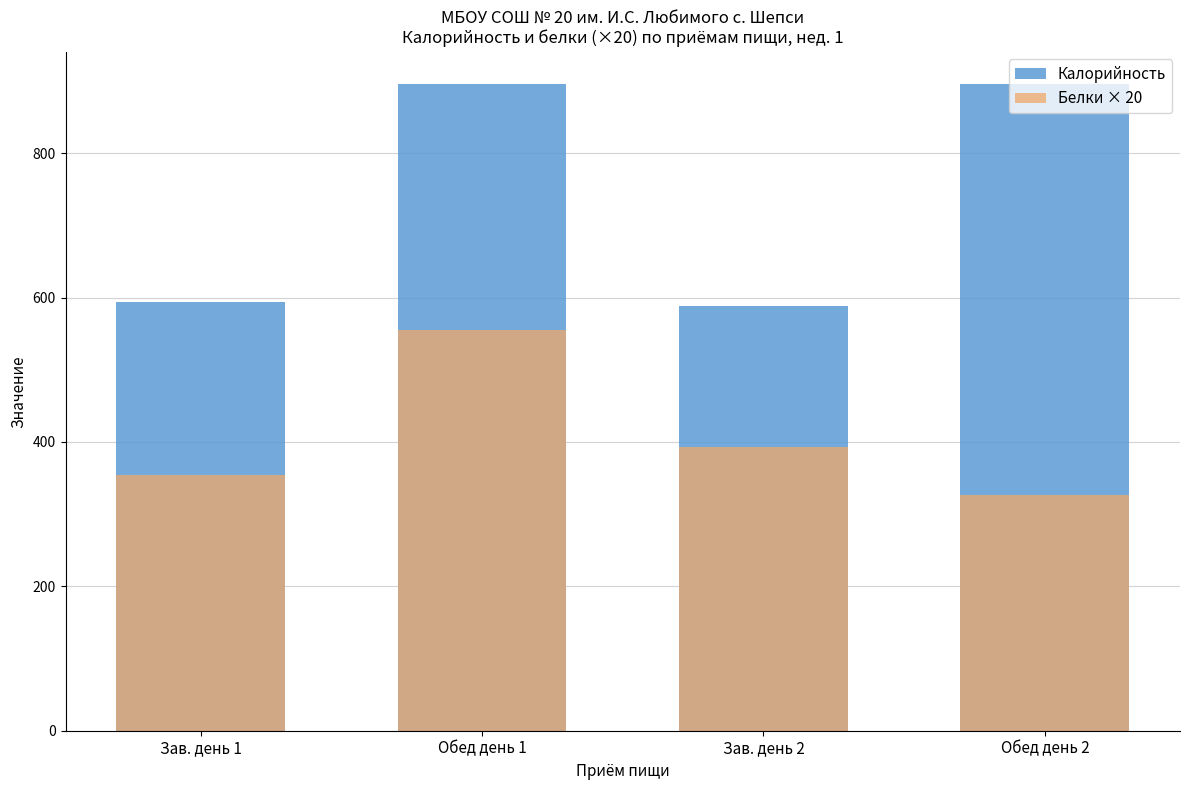

Reading left to right, list all the values displayed in this chart.

Калорийность: 593.4	895.7	588.9	895.7
Белки × 20: 354.4	554.6	392.4	326.0